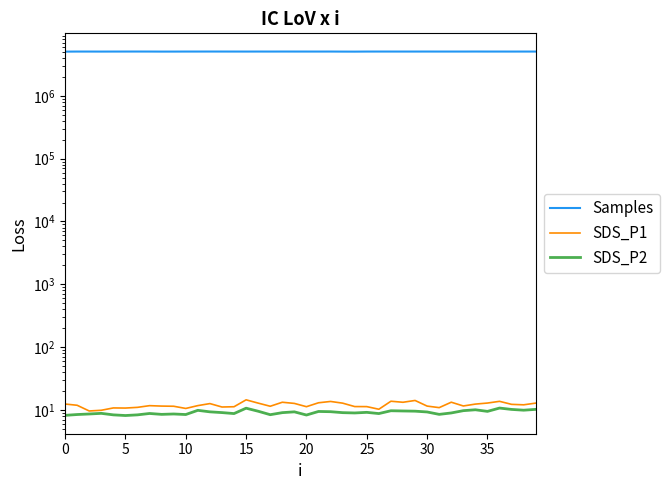

Reading right to left, extract all data points from this chart.

Samples: 5082037.0	5083203.0	5081370.0	5082863.0	5082110.0	5087023.0	5082458.0	5083419.0	5082551.0	5085184.0	5083715.0	5082499.0	5084067.0	5084887.0	5083014.0	5069258.0	5074696.0	5084682.0	5082574.0	5083624.0	5084425.0	5085505.0	5082755.0	5084770.0	5081600.0	5083757.0	5085151.0	5086052.0	5083926.0	5084416.0	5077781.0	5075605.0	5084204.0	5086202.0	5084799.0	5082344.0	5078115.0	5082622.0	5083401.0	5069546.0
SDS_P1: 12.8	12.0	12.2	13.6	12.8	12.3	11.5	13.2	10.8	11.4	14.1	13.2	13.7	10.2	11.2	11.2	12.8	13.6	12.9	11.2	12.6	13.2	11.4	12.8	14.4	11.2	11.1	12.6	11.7	10.5	11.4	11.4	11.6	10.9	10.7	10.7	9.8	9.6	11.8	12.3
SDS_P2: 10.2	9.8	10.1	10.7	9.4	10.0	9.7	8.9	8.4	9.2	9.5	9.6	9.7	8.7	9.1	8.9	9.0	9.3	9.4	8.2	9.3	9.0	8.3	9.5	10.6	8.7	9.0	9.3	9.8	8.4	8.6	8.4	8.7	8.3	8.1	8.3	8.8	8.6	8.4	8.2